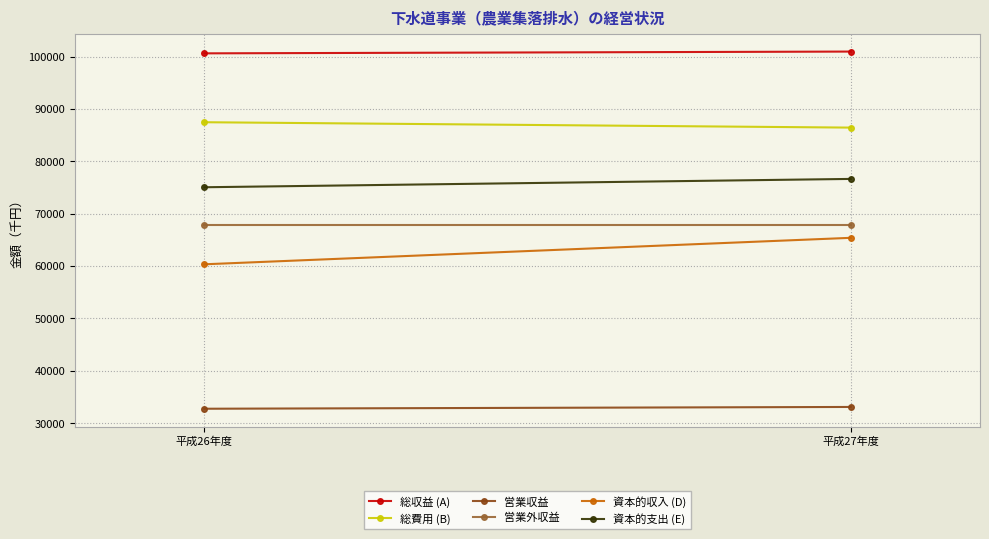

What is the label of the 1st point from the left?

平成26年度